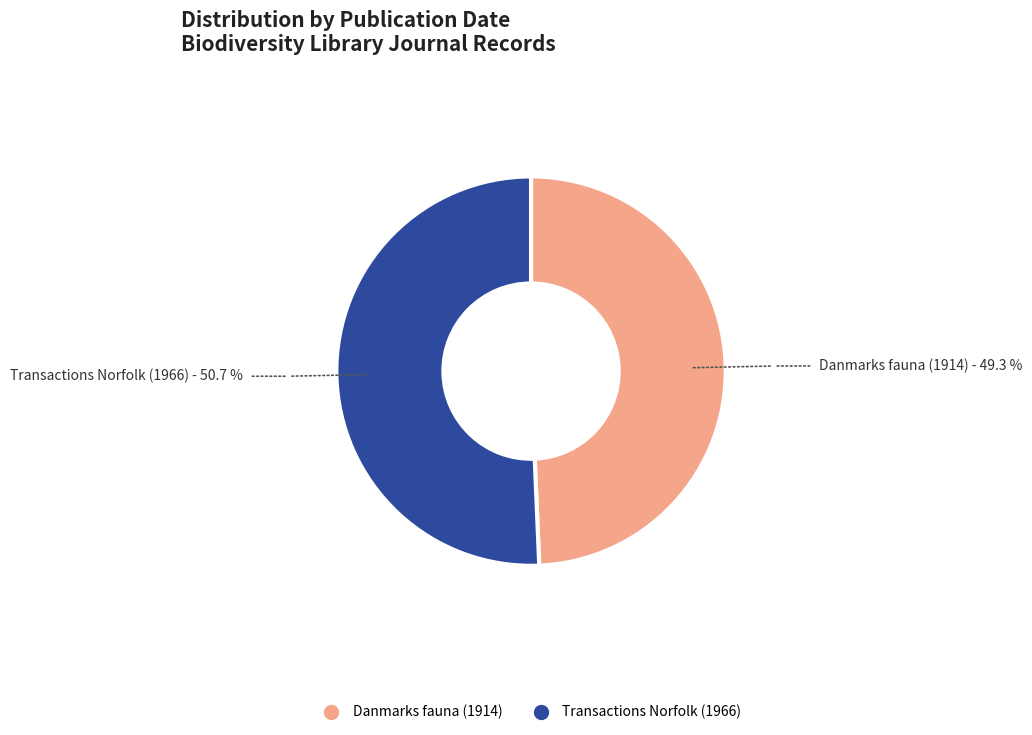

Do Danmarks fauna (1914) and Transactions Norfolk (1966) together represent more than half of the pie?

Yes